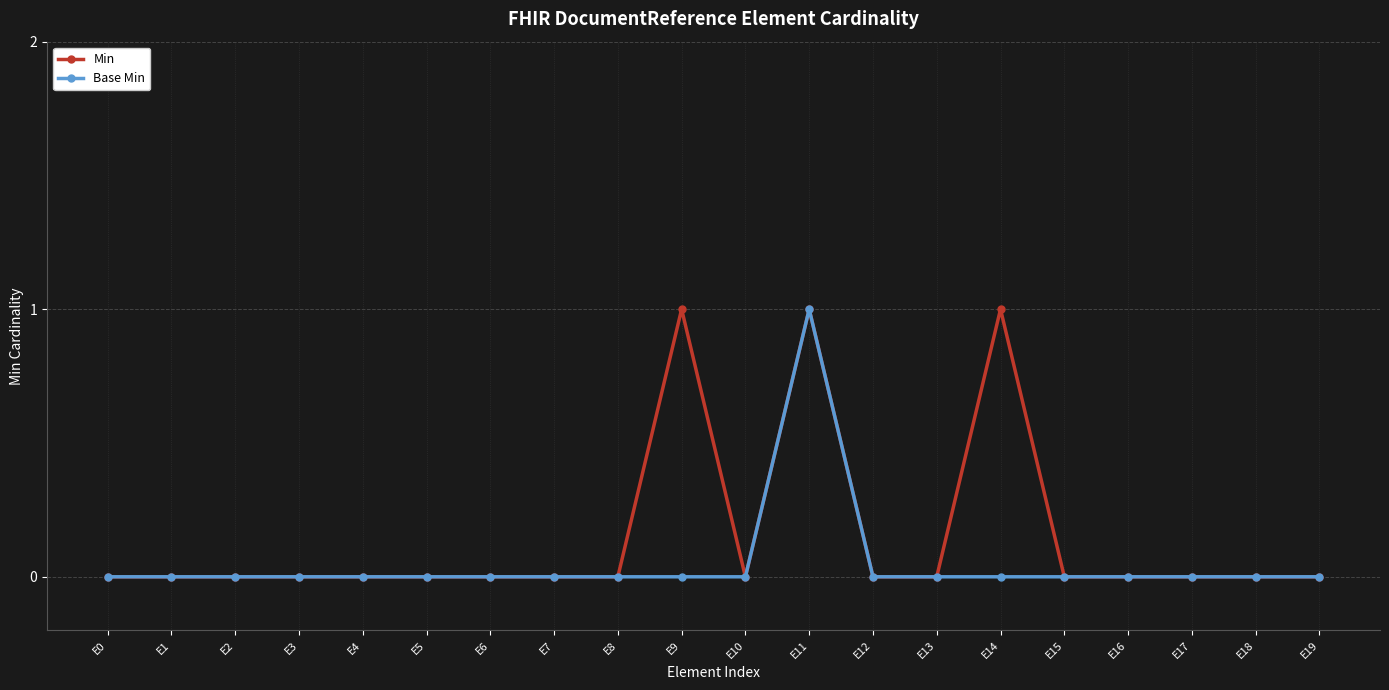

Which series has the largest total across all categories?

Min